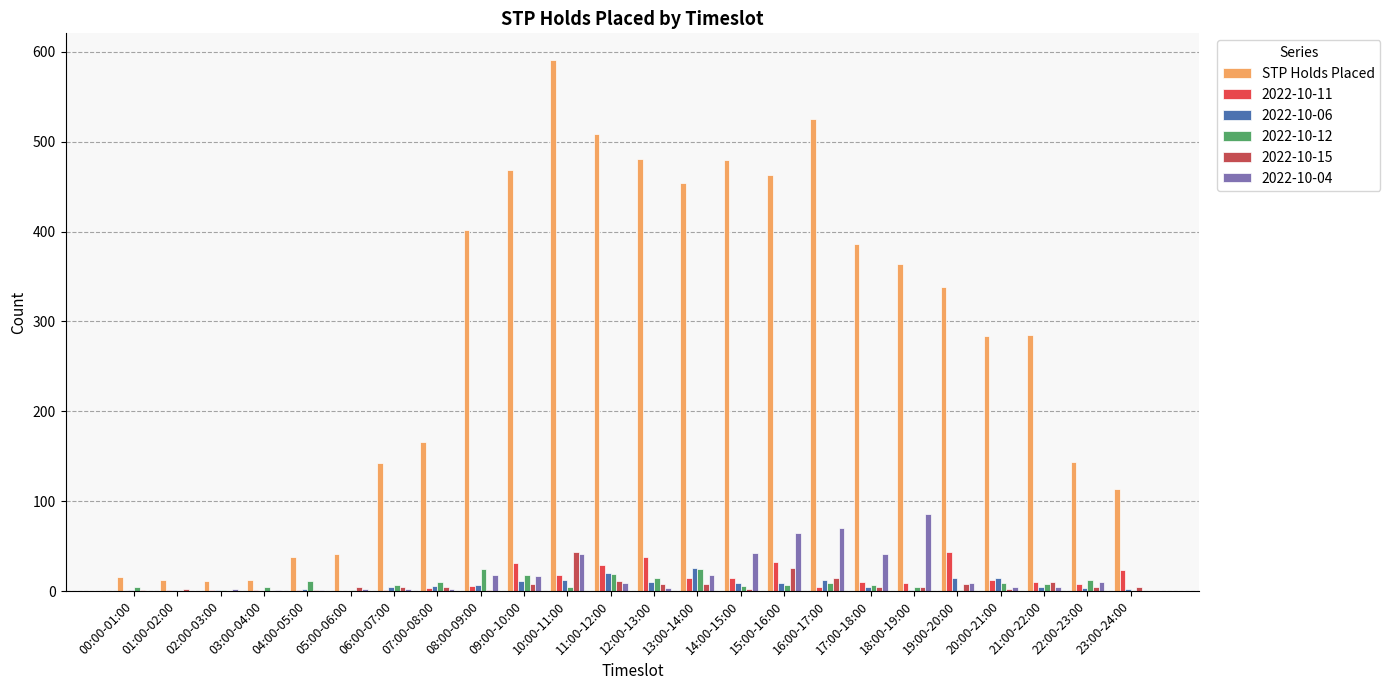

Reading right to left, extract all data points from this chart.

114	144	285	284	338	364	386	525	463	480	454	481	508	591	469	402	166	142	41	38	12	11	12	16